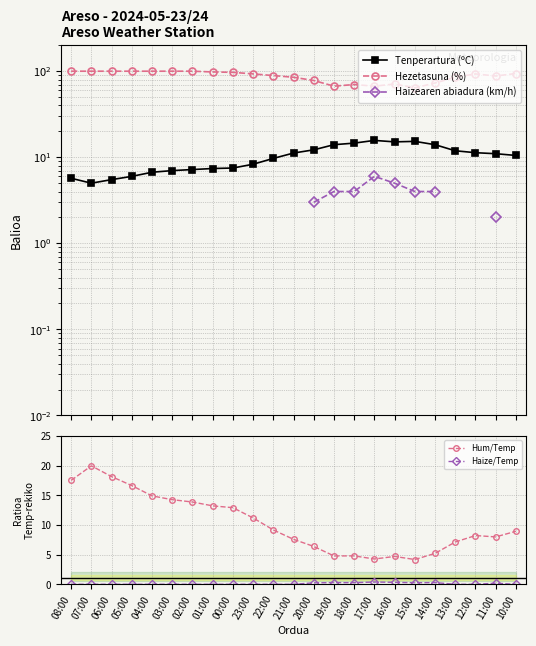

True or false: Haize/Temp has more than 2 interior local peaks.

True